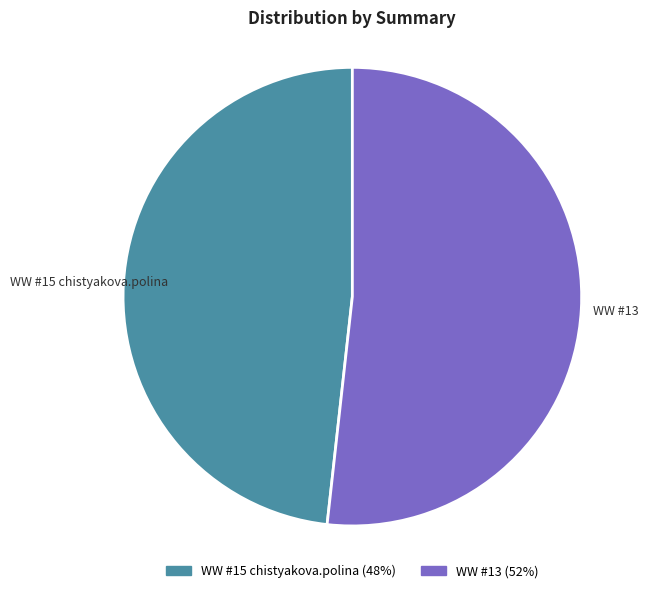

Combined, do WW #15 chistyakova.polina and WW #13 account for over 50%?

Yes